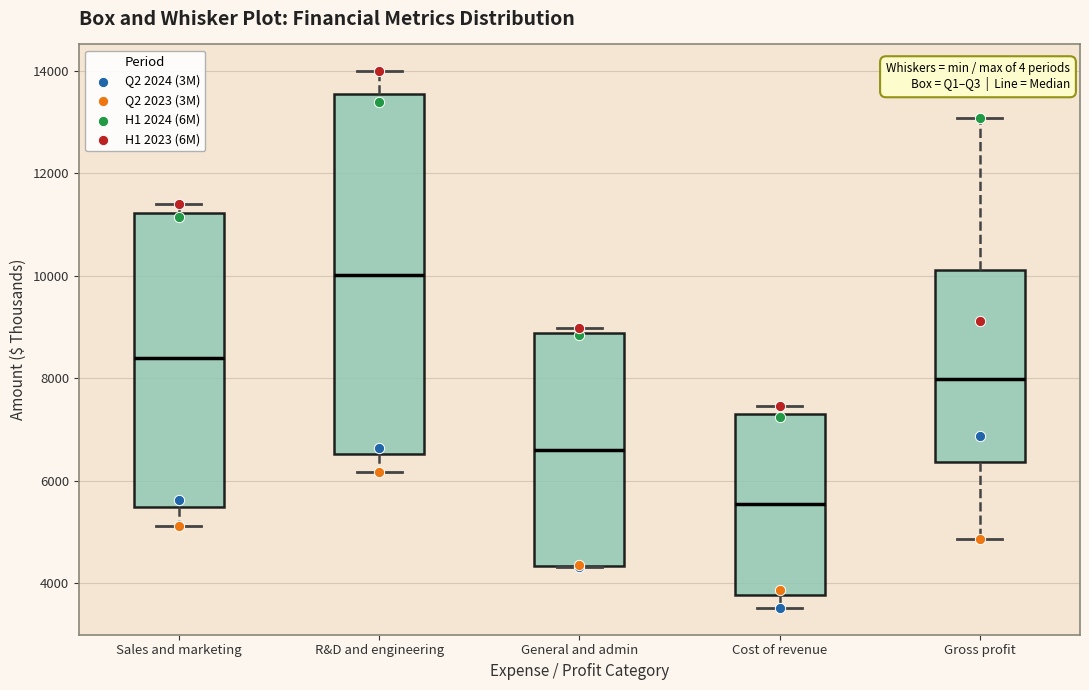

Where does the lower whisker of the box for Sales and marketing end on the y-axis? The values are not printed on the chart, so give them approximately, as read against the axis.

5200